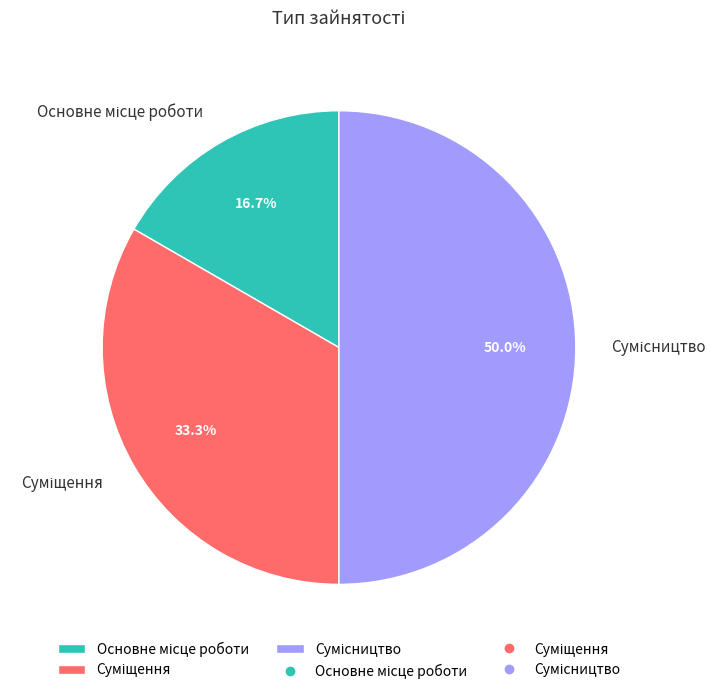

Count the number of slices in the pie.

3